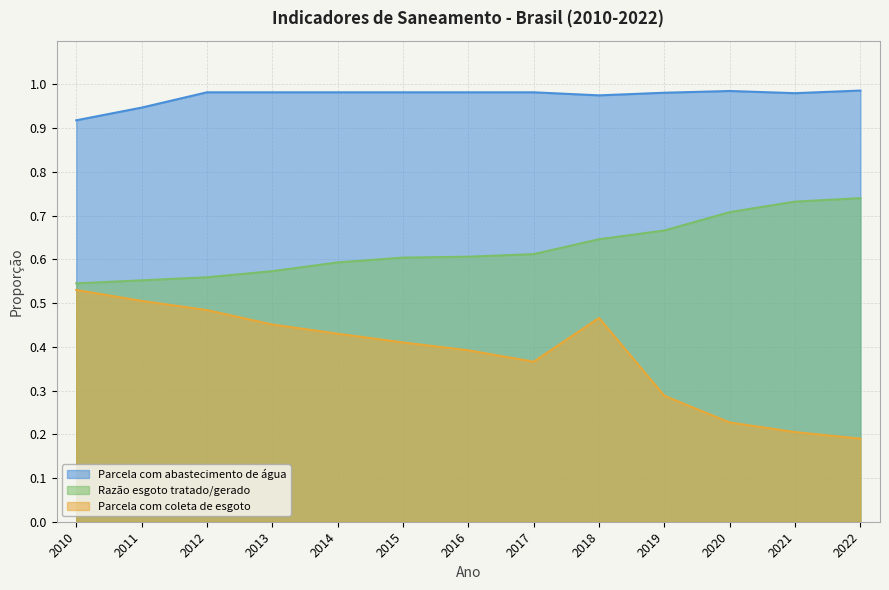

What is the value of the Razão esgoto tratado/gerado point at the 4th from the left?

0.6